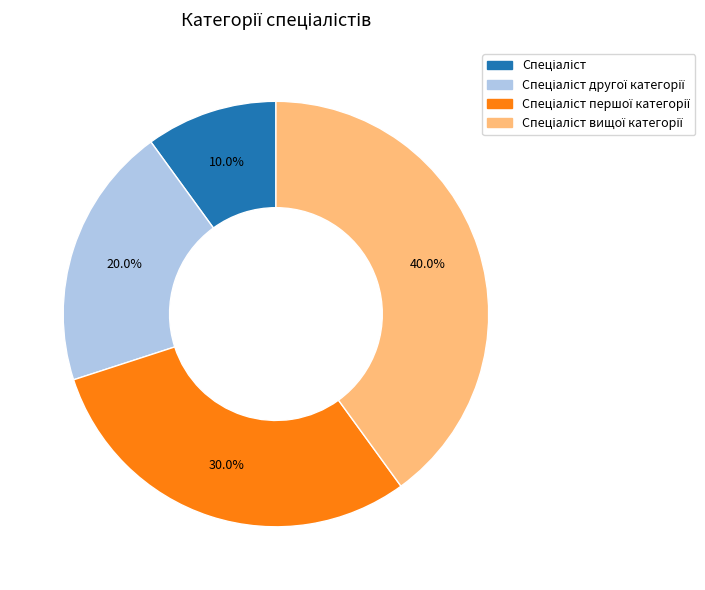

Is there any slice that represents more than half of the pie?

No